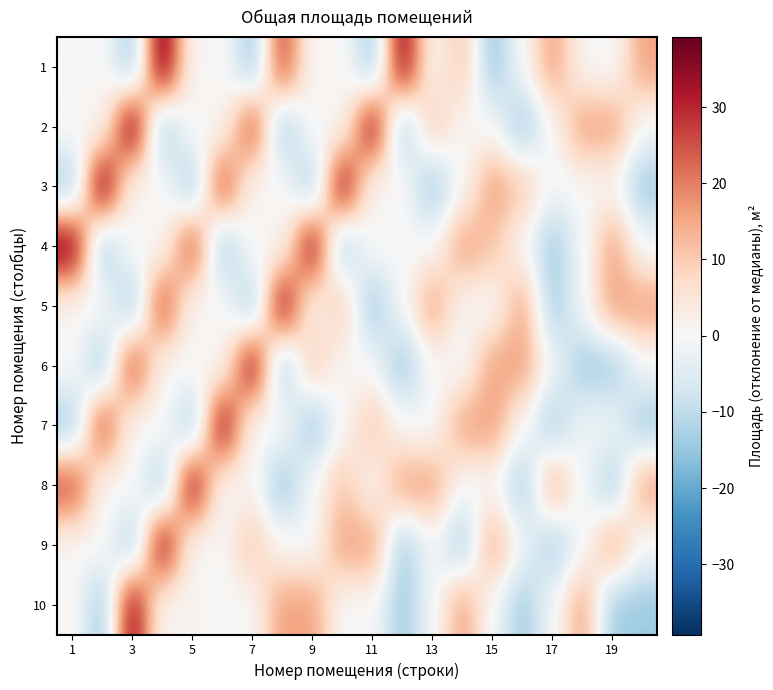

How many categories are shown in the chart?

20